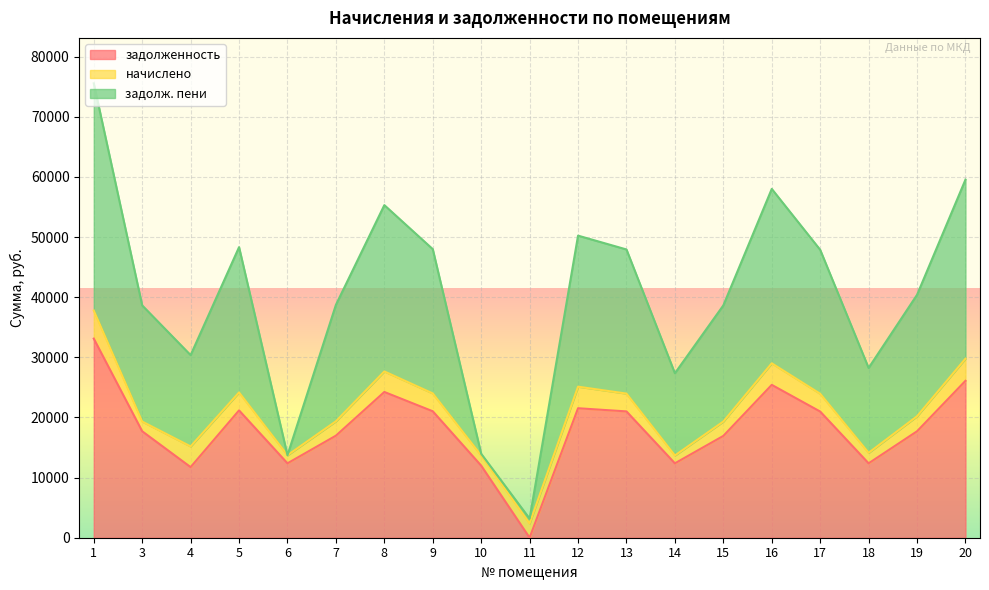

What is the total value across all series at 15?

38640.8